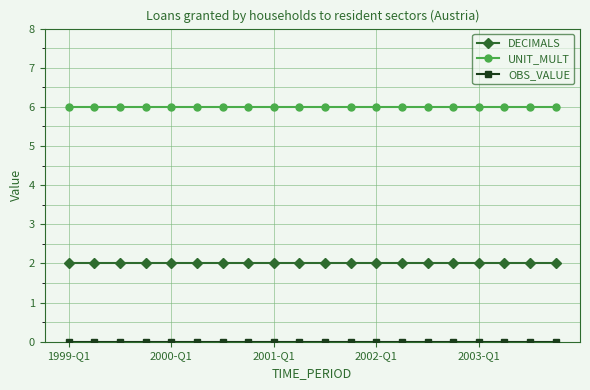

True or false: UNIT_MULT and DECIMALS cross at least once.

False